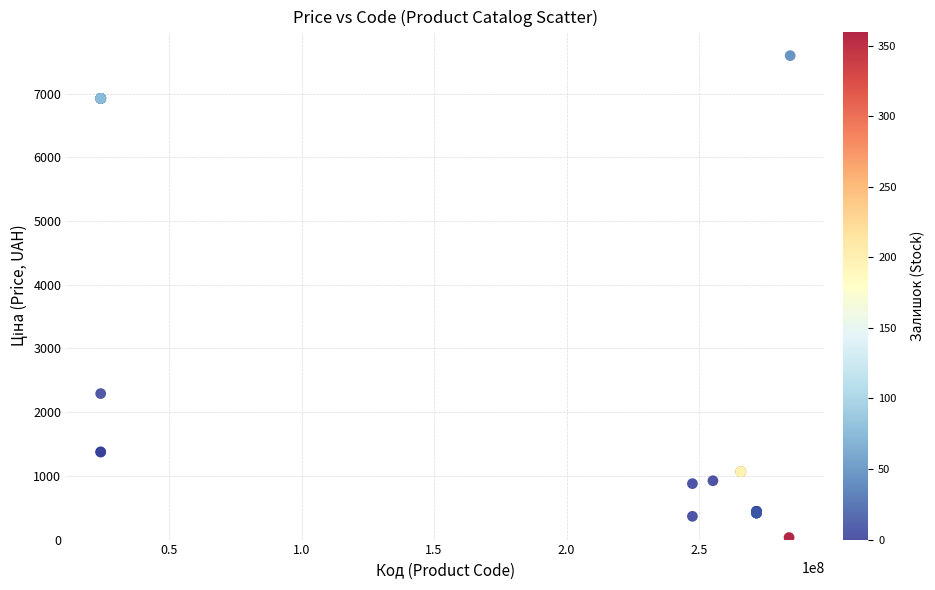

What Y value in the scatter plot is closest to 3814?

2291.7